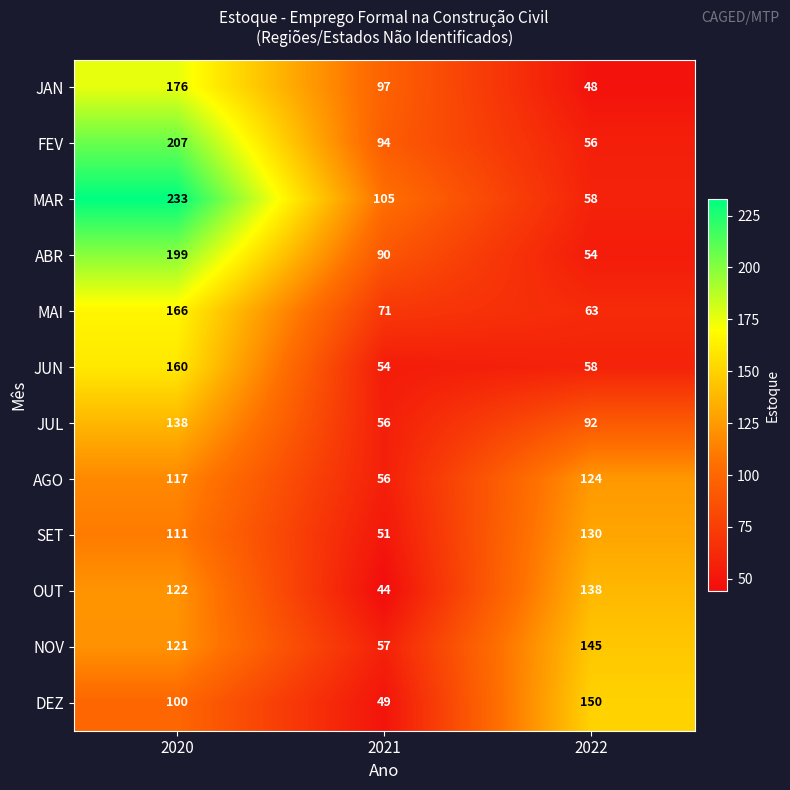

What is the difference between the highest and lowest values at 2021?

61